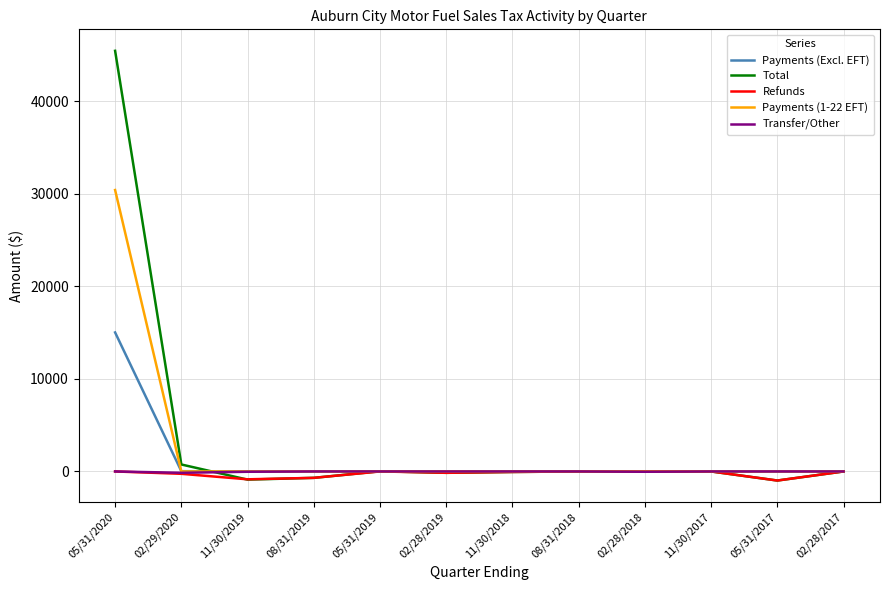

Which category has the highest value in the Total series?

05/31/2020